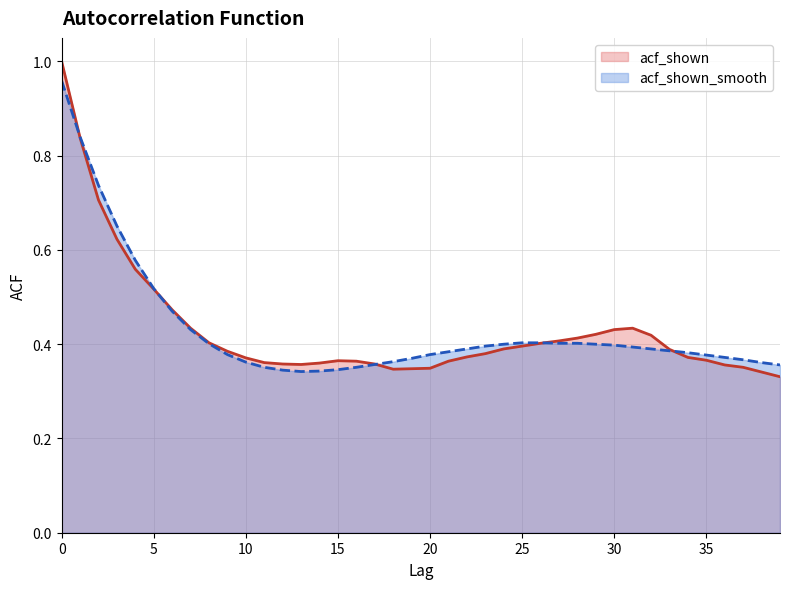

Does the chart display data point markers on the line(s)?

No